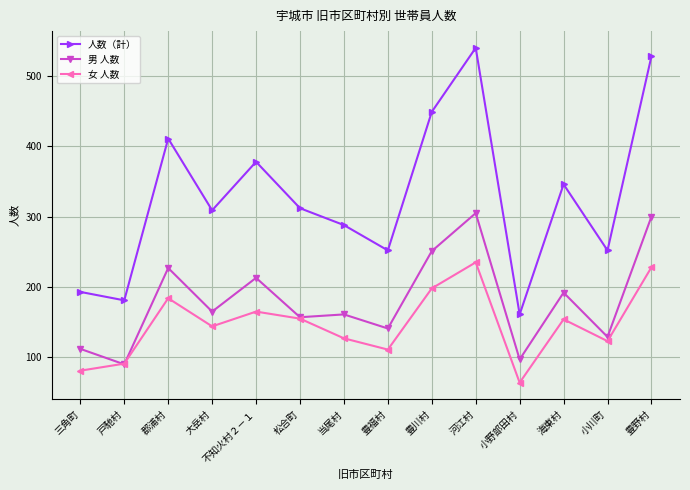

Where is the first local maximum for 男 人数?

郡浦村